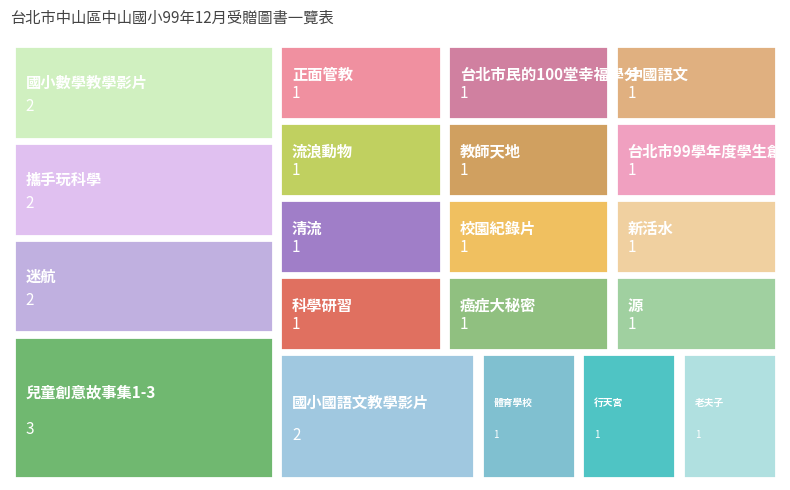

Reading left to right, list all the values displayed in this chart.

1	1	1	1	3	1	1	1	1	1	1	1	1	1	2	1	2	2	1	2